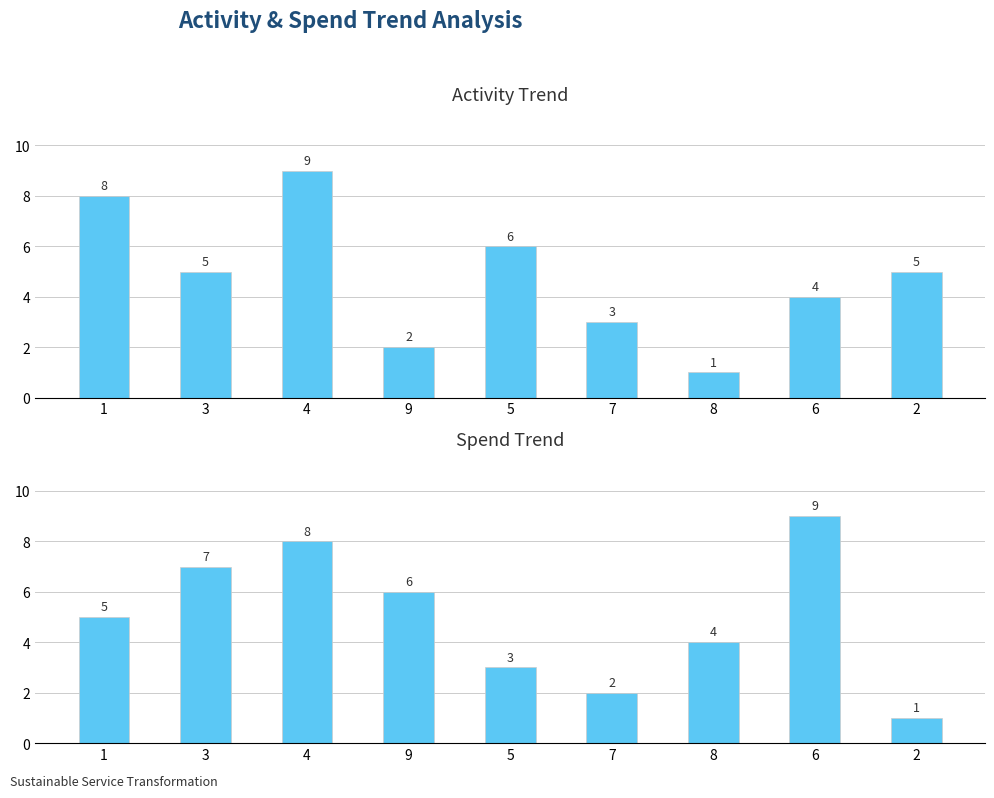

List the series in order of their peak value, lowest first.

col_2, col_5